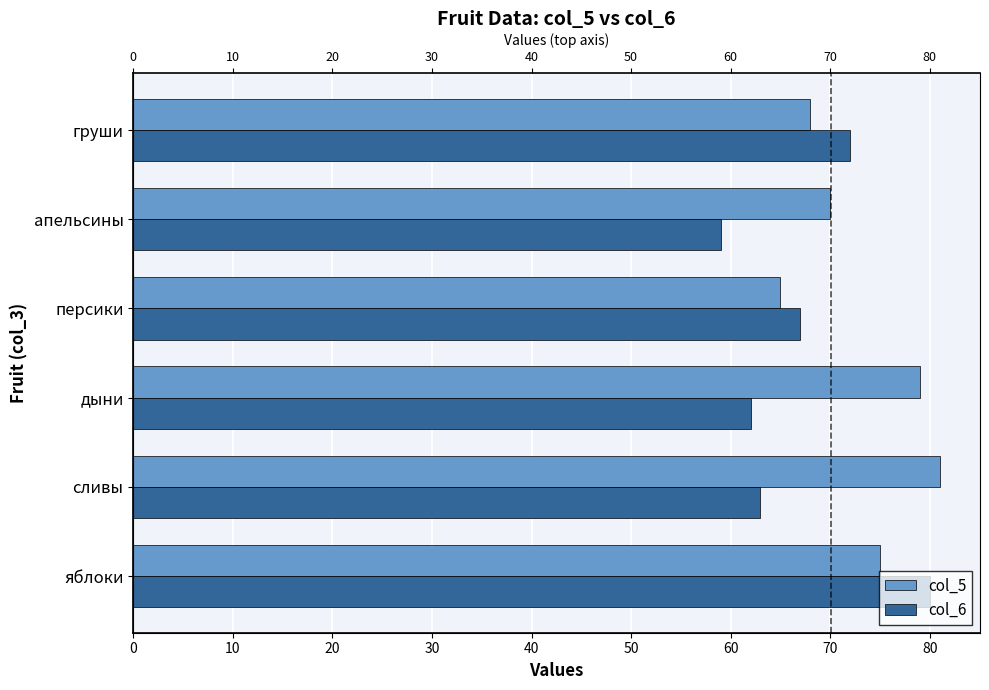

How many bars are there in total?

12